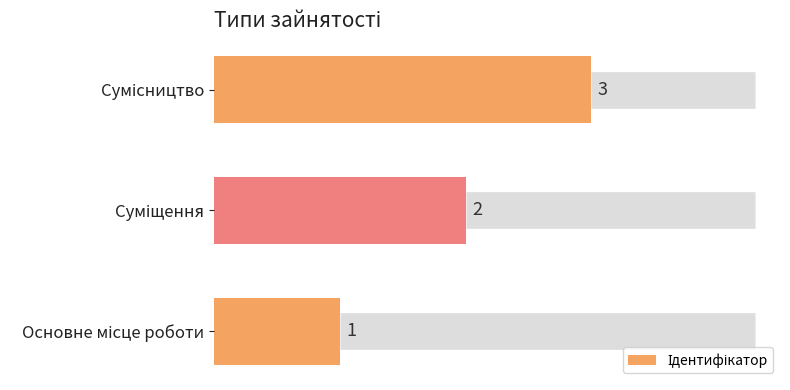

What is the greatest value displayed?

3